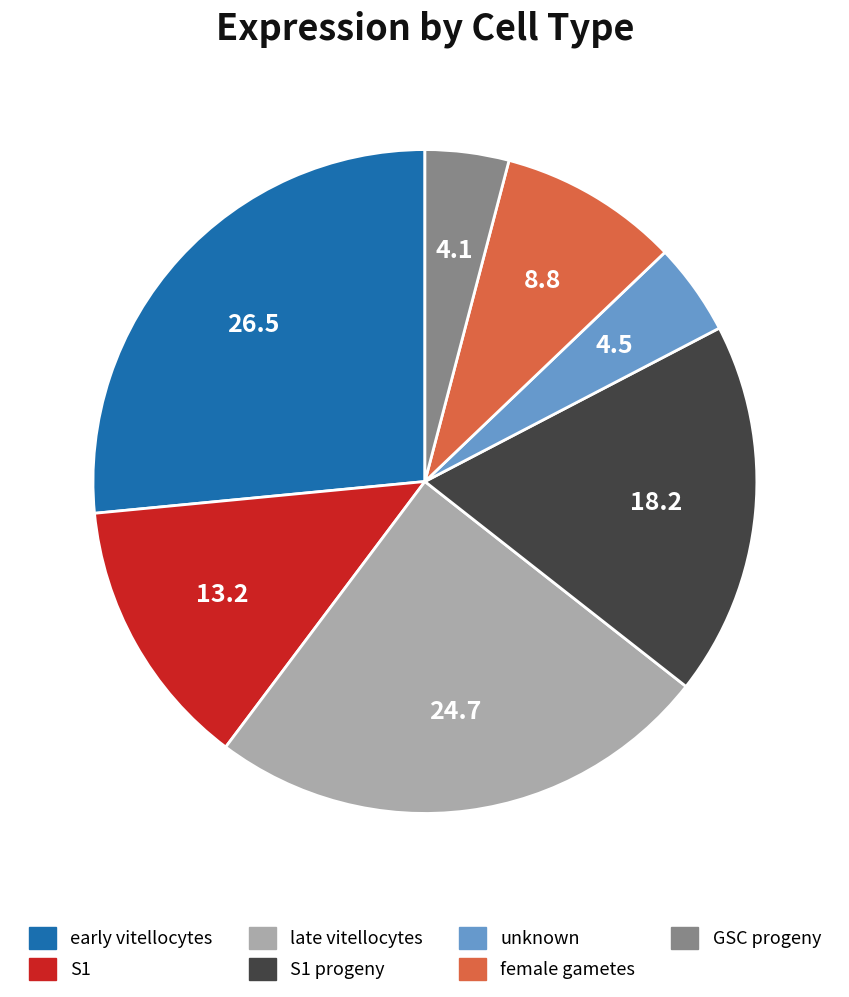

Is there any slice that represents more than half of the pie?

No